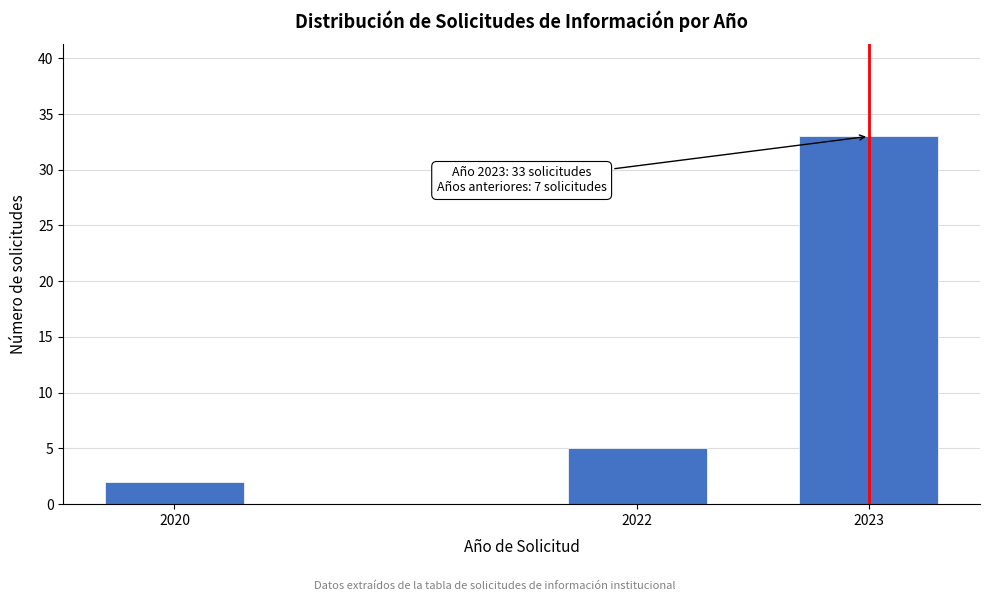

Reading right to left, transcribe all the data shown in this chart.

2023=33	2022=5	2020=2